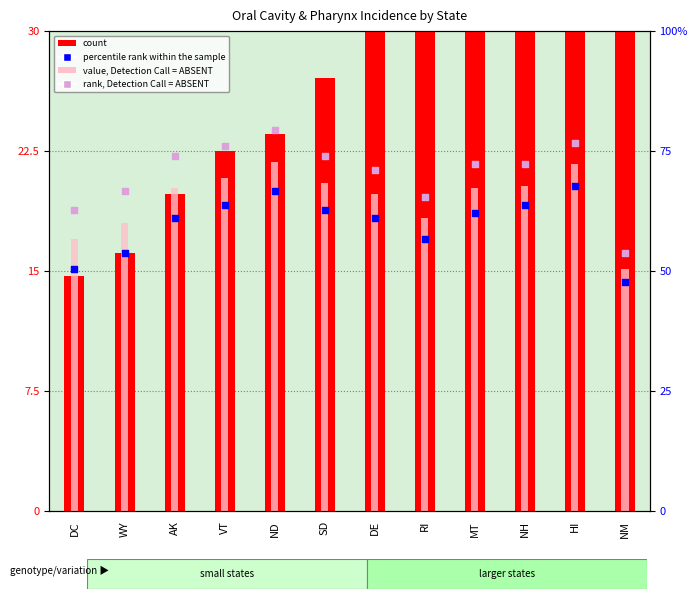

Which series reaches the minimum Y coordinate?

percentile rank within the sample